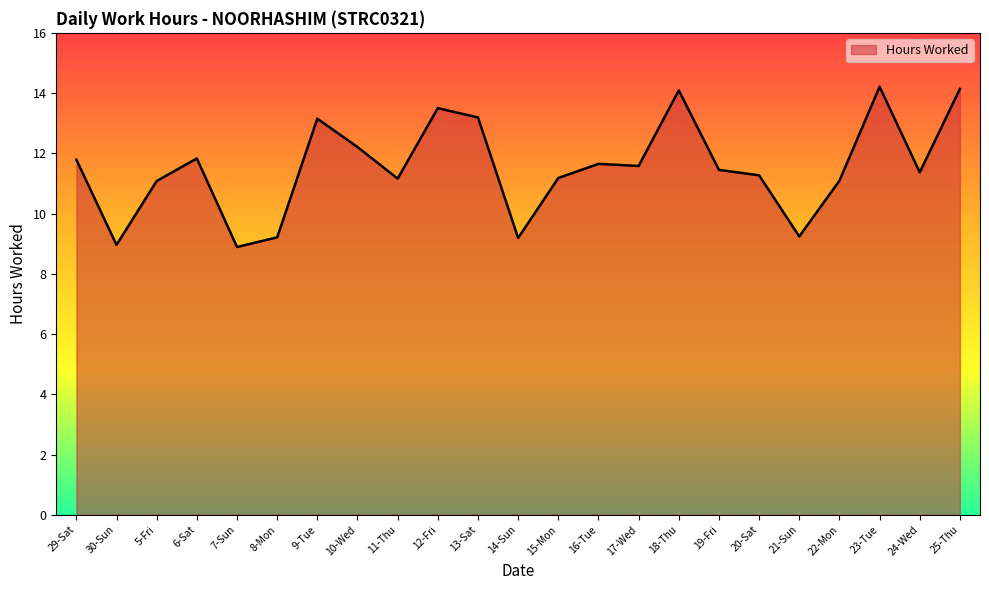

What is the maximum value shown in the chart?

14.2